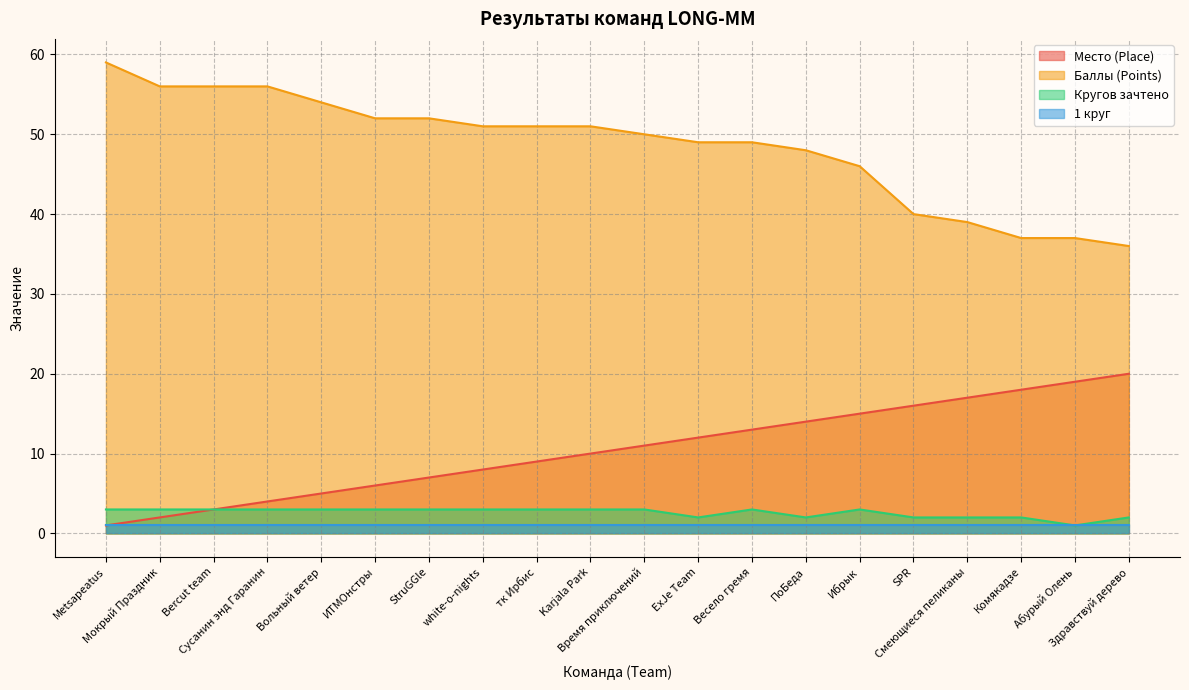

What is the sum of all Место (Place) values?

210